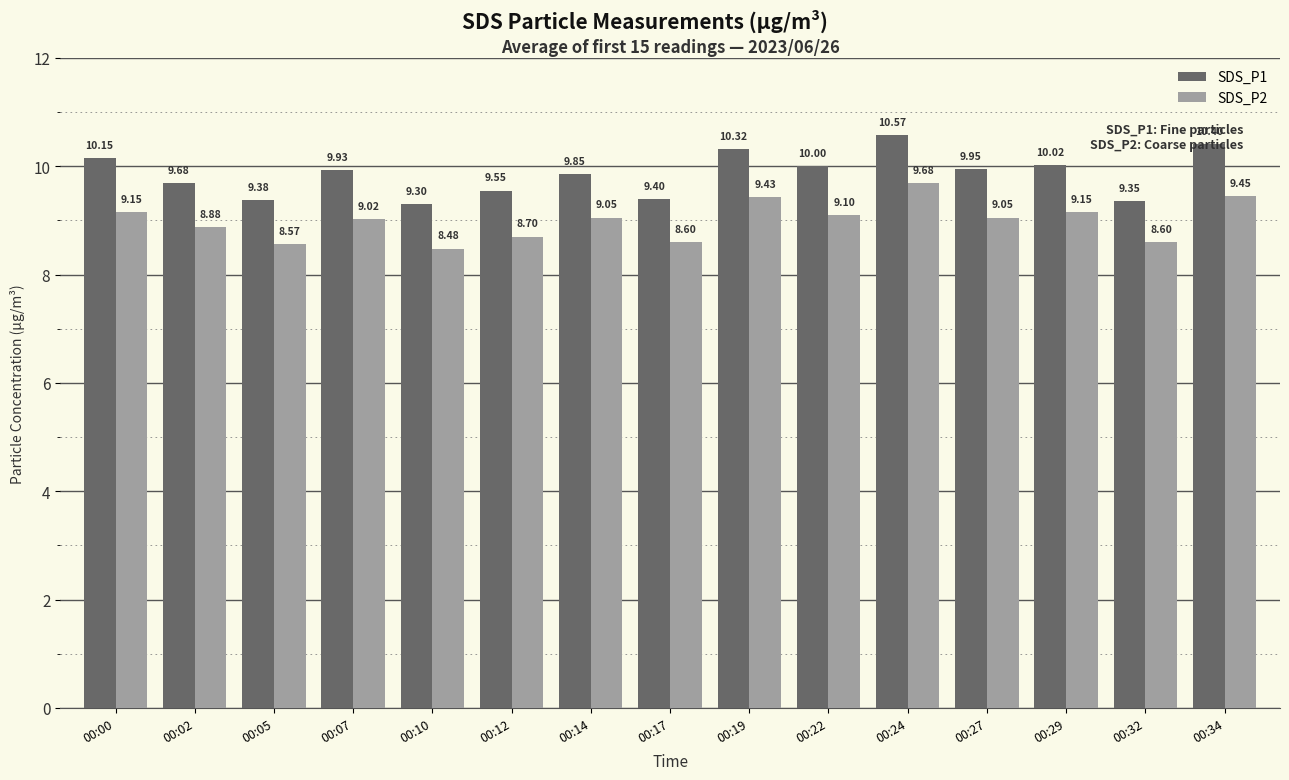

At which category is the sum across all series the highest?

00:24